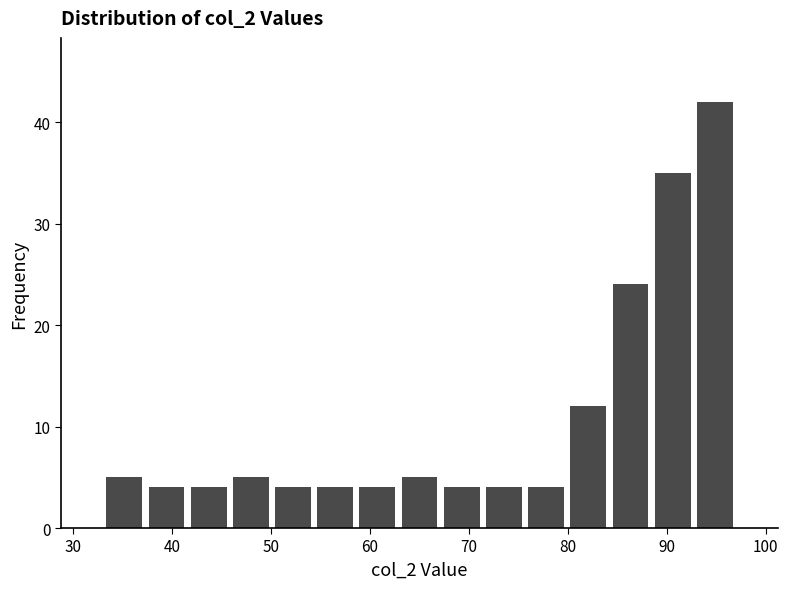

How tall is the bar that spans 37 to 42 on the x-axis? Neither the bar edges nor the heights are printed on the chart, so give them approximately, as read against the axes.

4